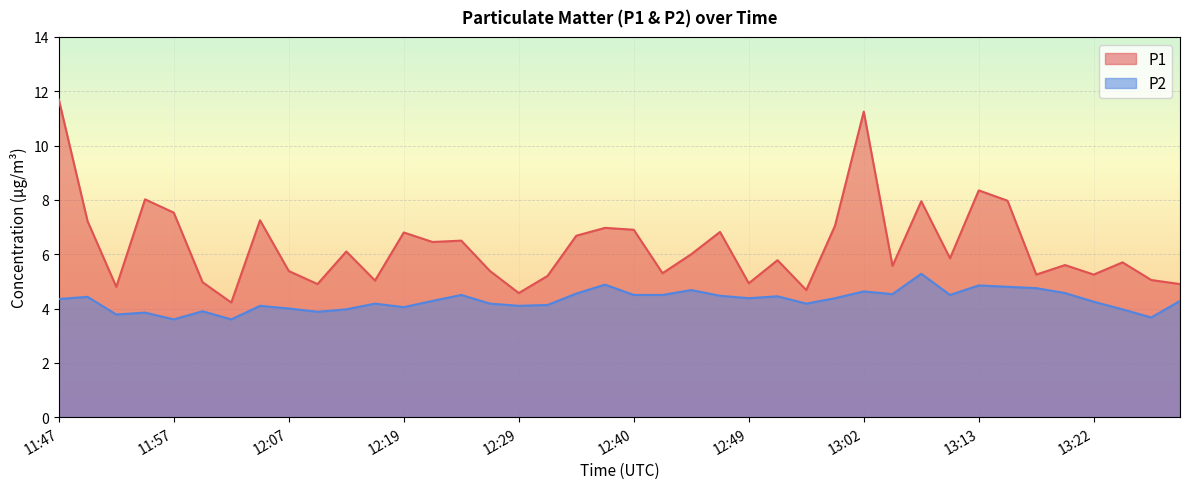

The P1 series shows 1.9 at 13:10. True or false?

False